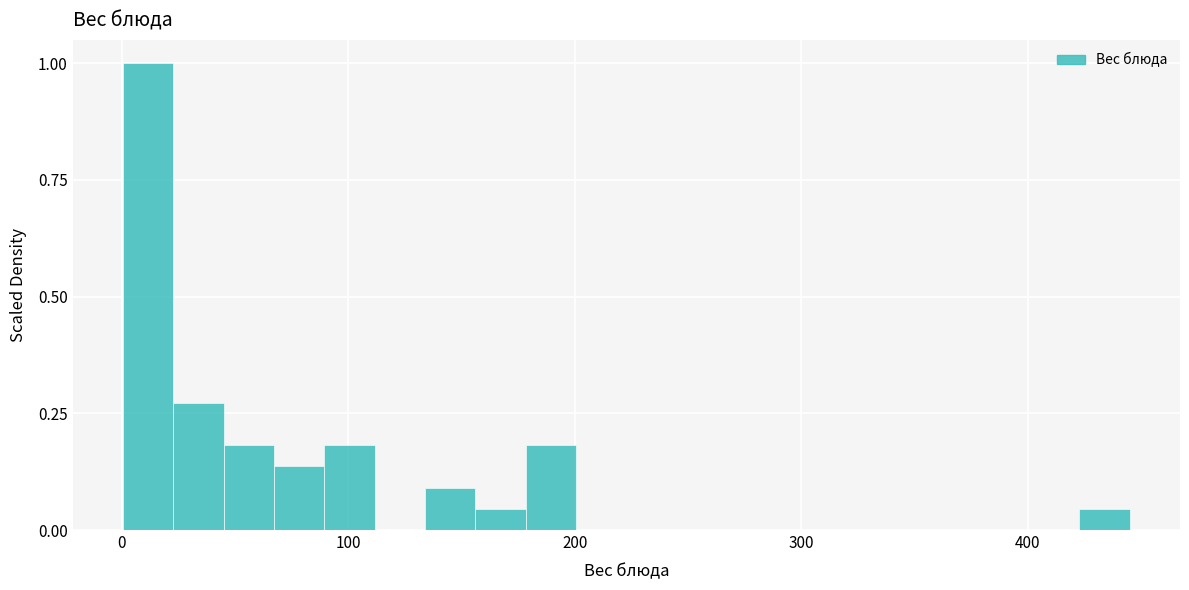

Read against the x-axis, roughly where is the centre of the tallest bar?

10